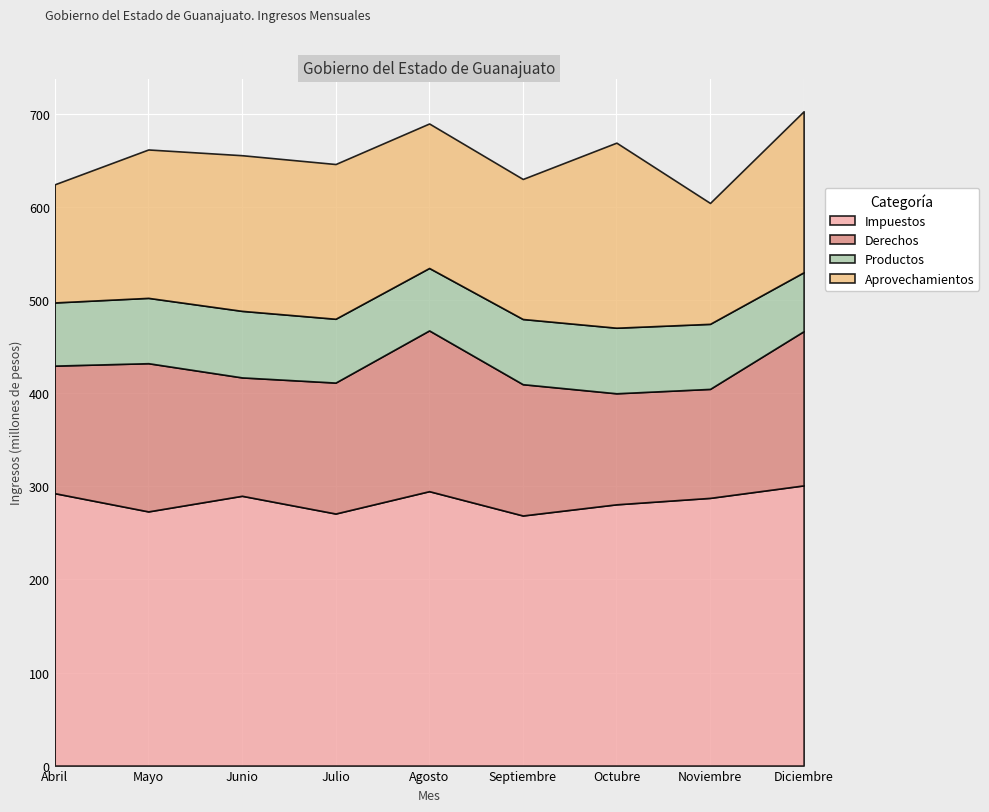

Reading right to left, list all the values displayed in this chart.

Impuestos: 301017224	287597495	280670996	268685126	294800649	270791045	289842109	273067296	292646985
Derechos: 165660723	117071160	119291530	141043309	172700211	140666441	127178000	159212367	137047800
Productos: 63291904	69889092	70439058	70032141	67082014	68556888	71483462	70185190	67847653
Aprovechamientos: 172967765	129895974	198831829	150446676	155245016	166247508	167232617	159430837	126929599